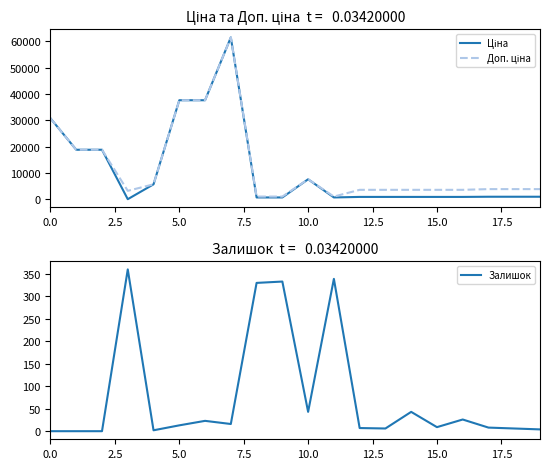

What is the sum of the Ціна values at 11 and 16?

1589.6